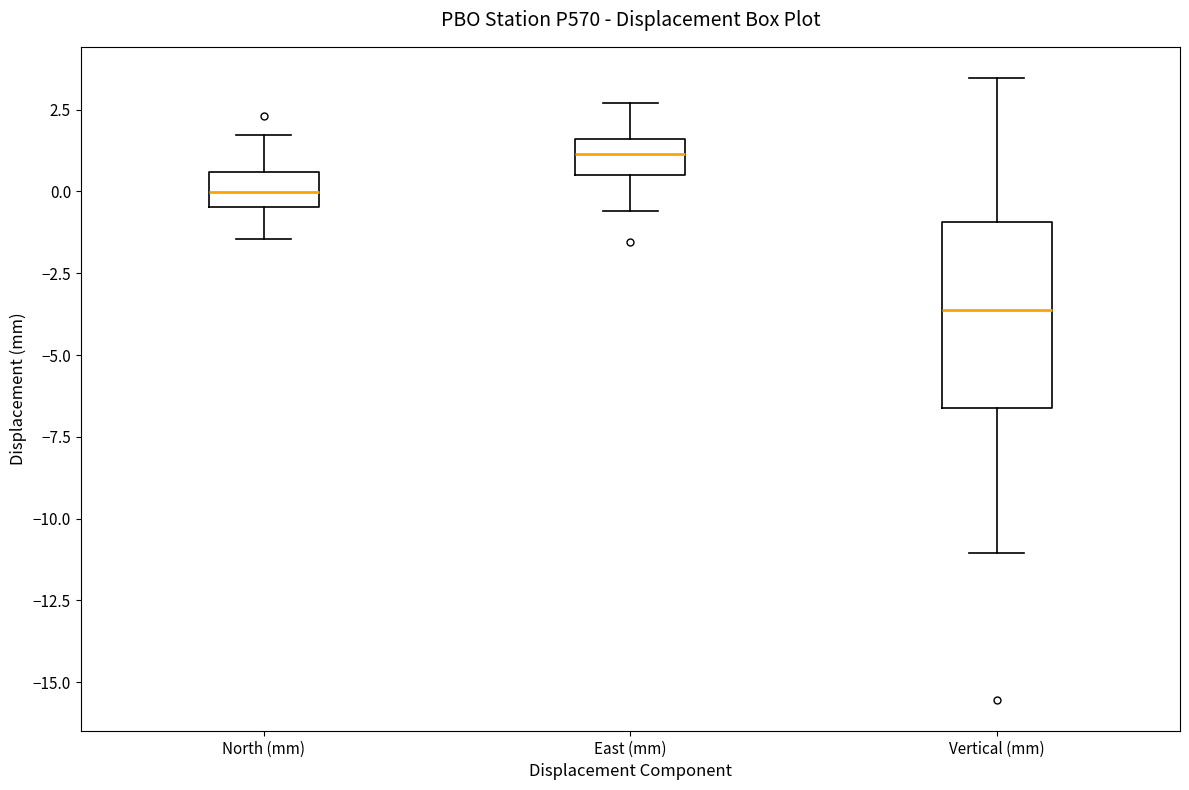

Reading left to right, transcribe this box plot: for each box, give where its median line is, the range the box spans, and where its two whiskers end, as read against the y-axis. The values are not printed on the chart, so give them approximately, as read against the axis.

North (mm): median 0.0, box -0.5 to 0.5, whiskers -1.5 to 1.5
East (mm): median 1.0, box 0.5 to 1.5, whiskers -0.5 to 2.5
Vertical (mm): median -3.5, box -6.5 to -1.0, whiskers -11.0 to 3.5